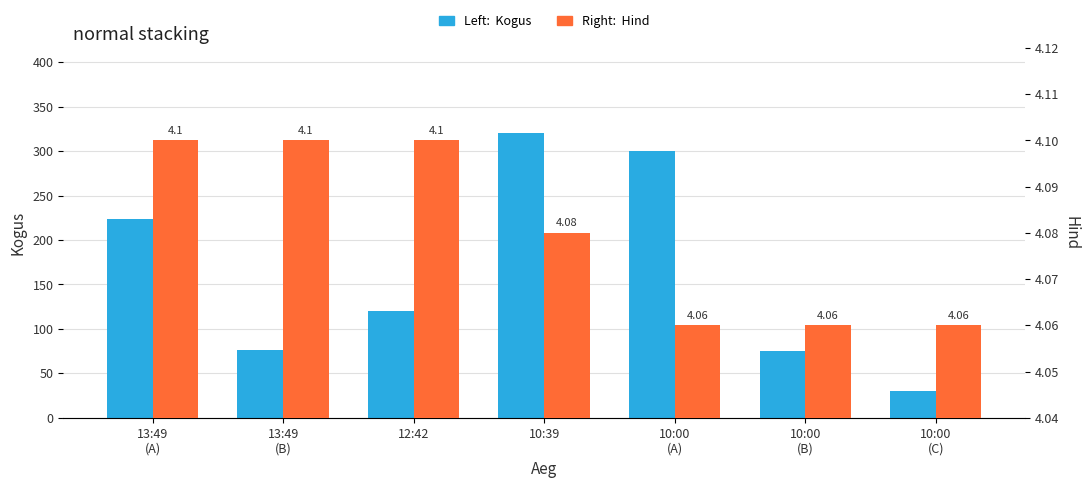

At which label is Kogus closest to 175?

13:49
(A)